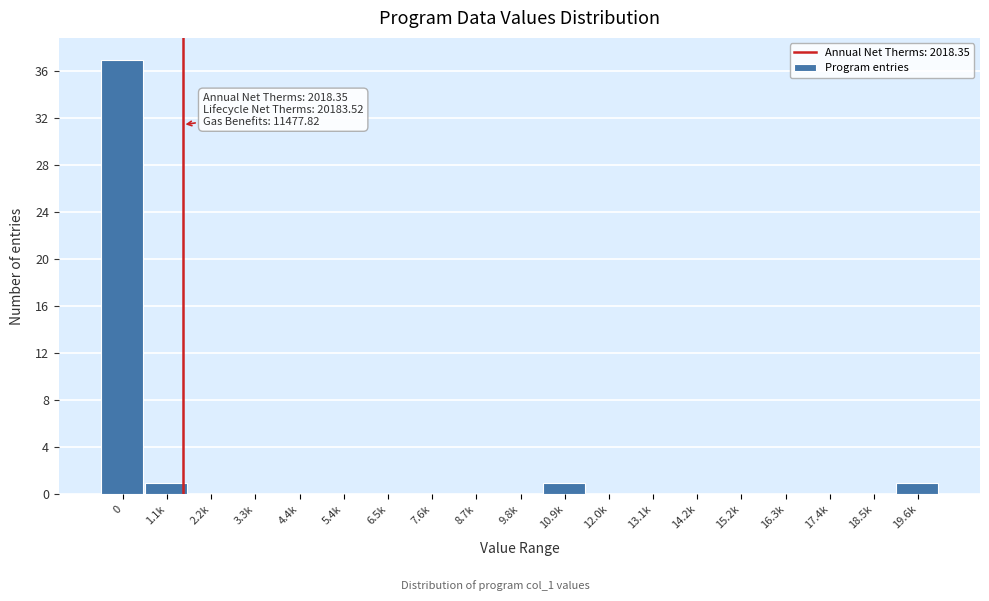

Reading left to right, what are all the values shown in this chart?

0=37	1.1k=1	2.2k=0	3.3k=0	4.4k=0	5.4k=0	6.5k=0	7.6k=0	8.7k=0	9.8k=0	10.9k=1	12.0k=0	13.1k=0	14.2k=0	15.2k=0	16.3k=0	17.4k=0	18.5k=0	19.6k=1